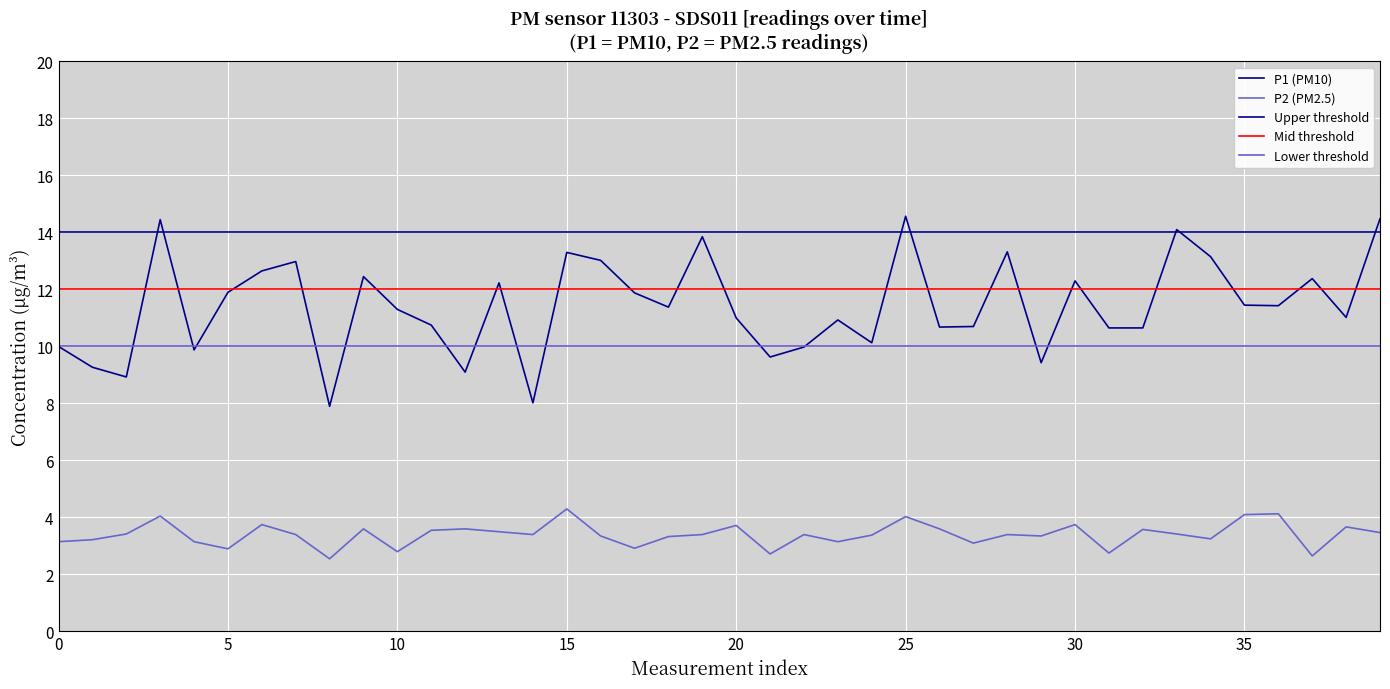

Rank the series at 14 from lowest to highest value.

P2, P1